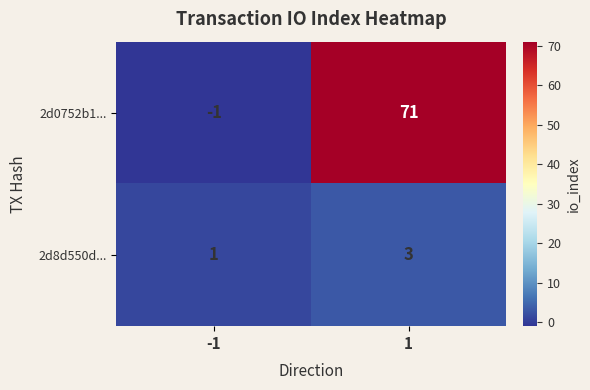

What value does the 2d8d550d... series have at 1?

3